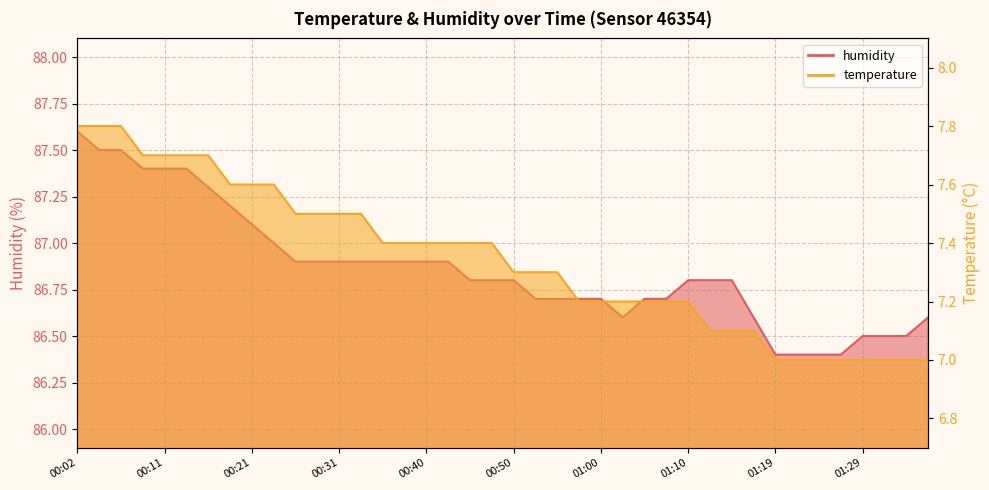

At which category is the sum across all series the highest?

00:02